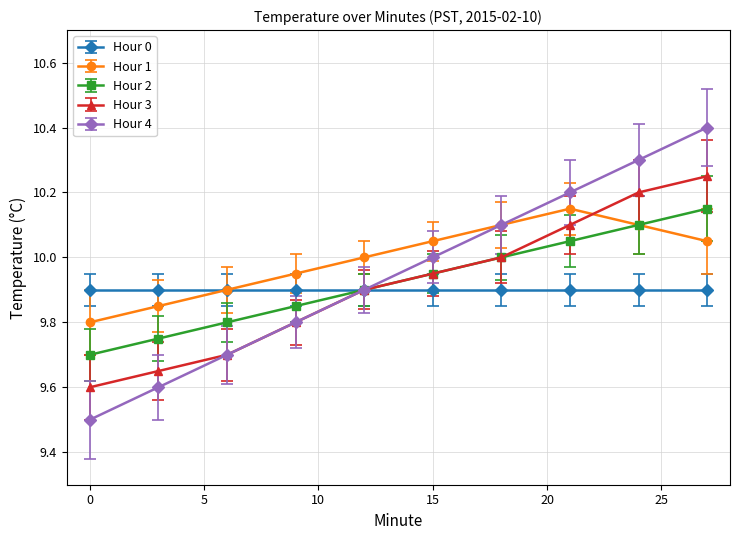

At how many categories does at least one series exceed 9?

10